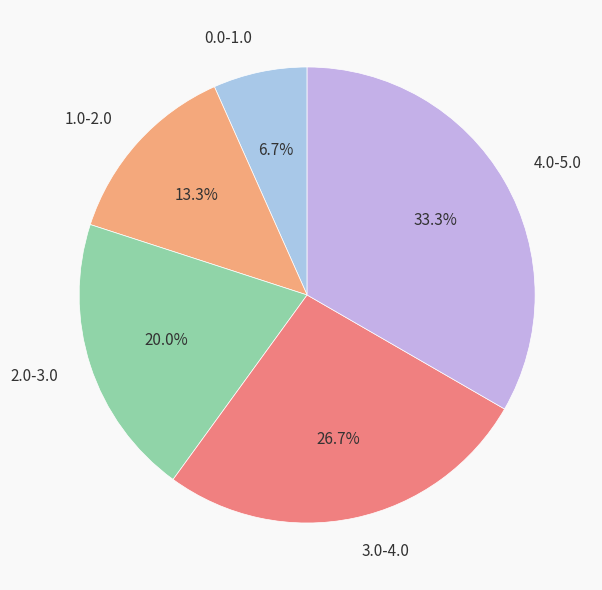

To the nearest percent, what percentage of the pie is 2.0-3.0?

20%